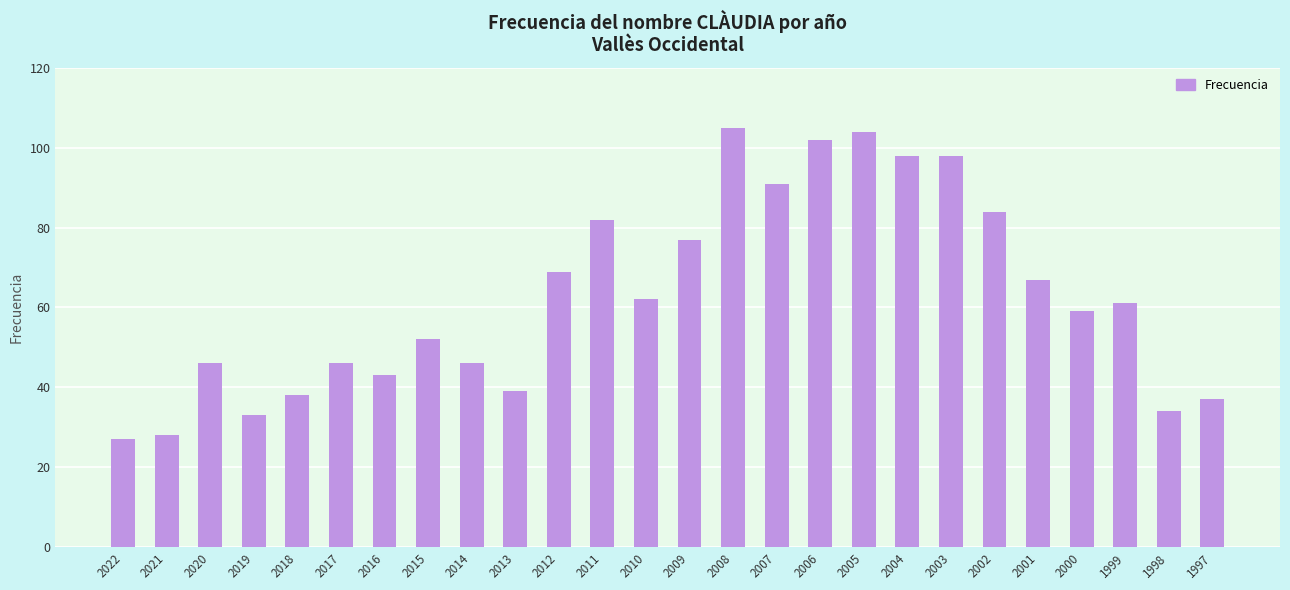

What is the maximum value shown in the chart?

105